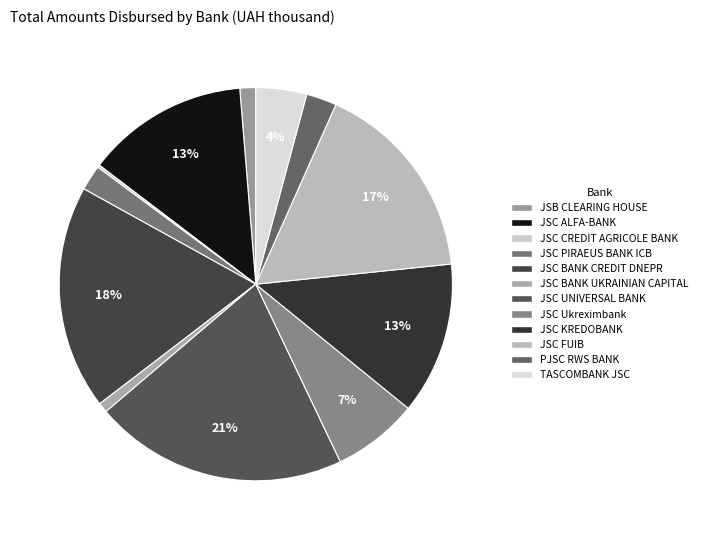

Between JSC KREDOBANK and JSC PIRAEUS BANK ICB, which is larger?

JSC KREDOBANK